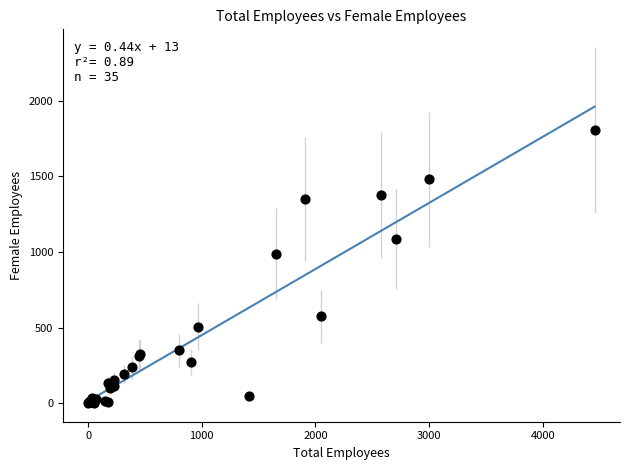

What Y value in the scatter plot is closest to 904?

990